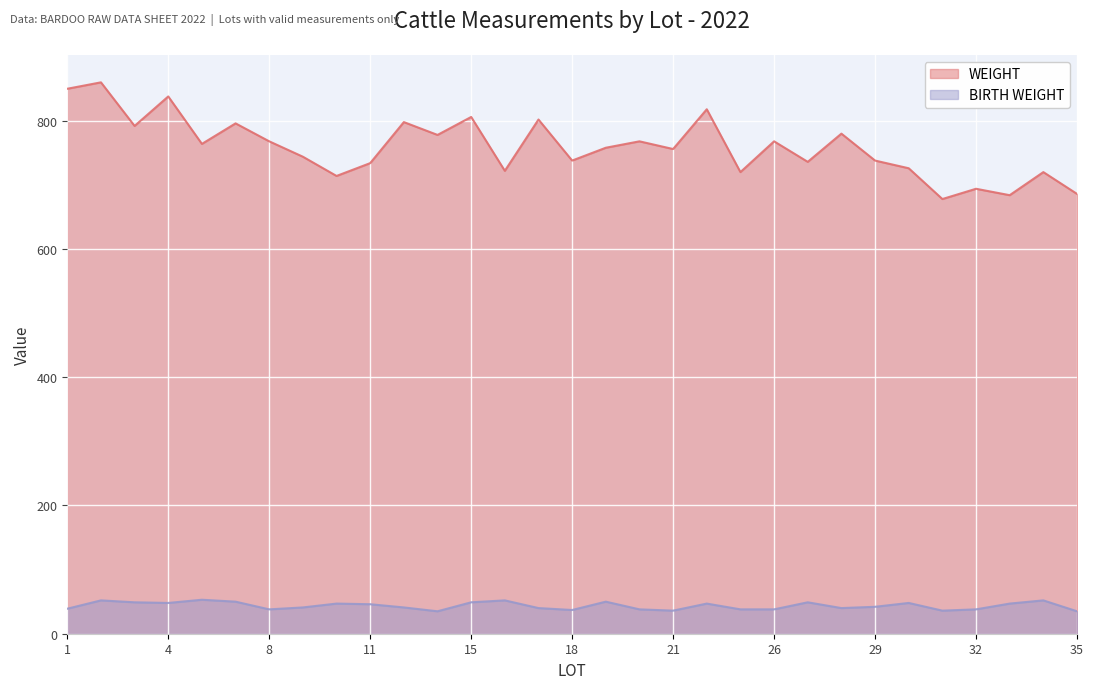

What are all the series names shown in the legend?

WEIGHT, BIRTH WEIGHT